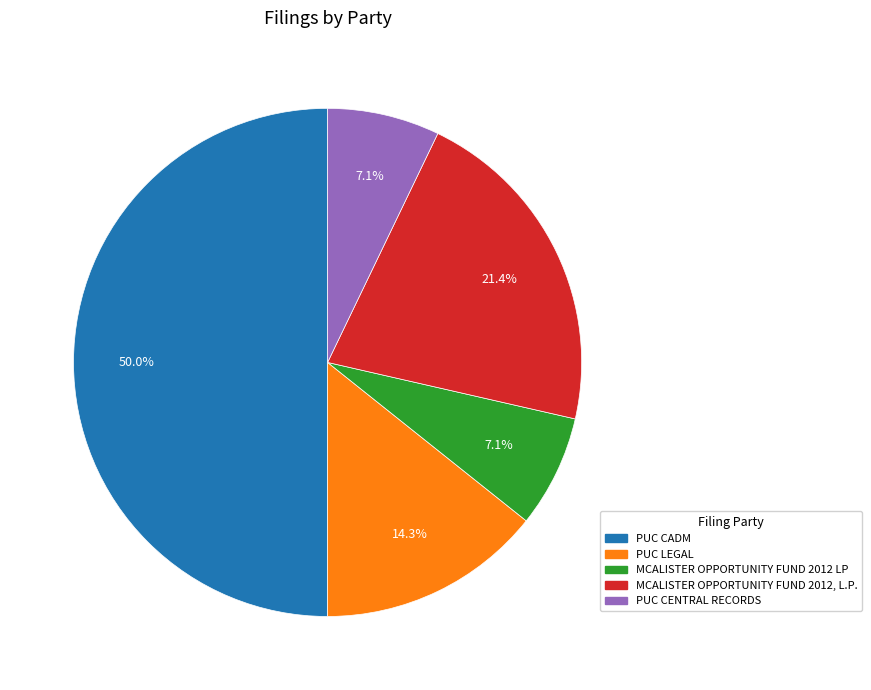

True or false: MCALISTER OPPORTUNITY FUND 2012 LP accounts for 1% of the total.

False